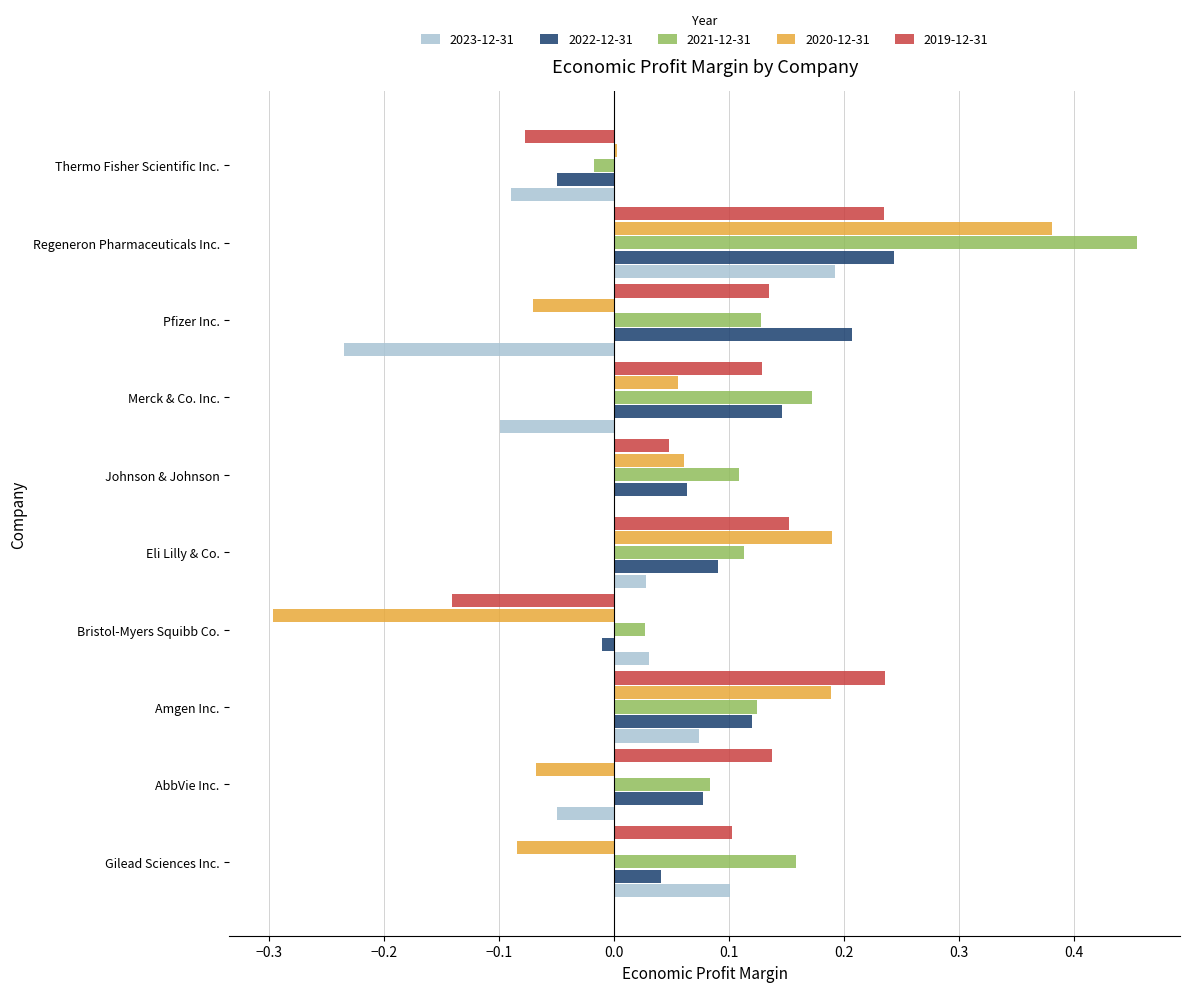

The 2020-12-31 series shows -0.0 at Gilead Sciences Inc.. True or false?

False